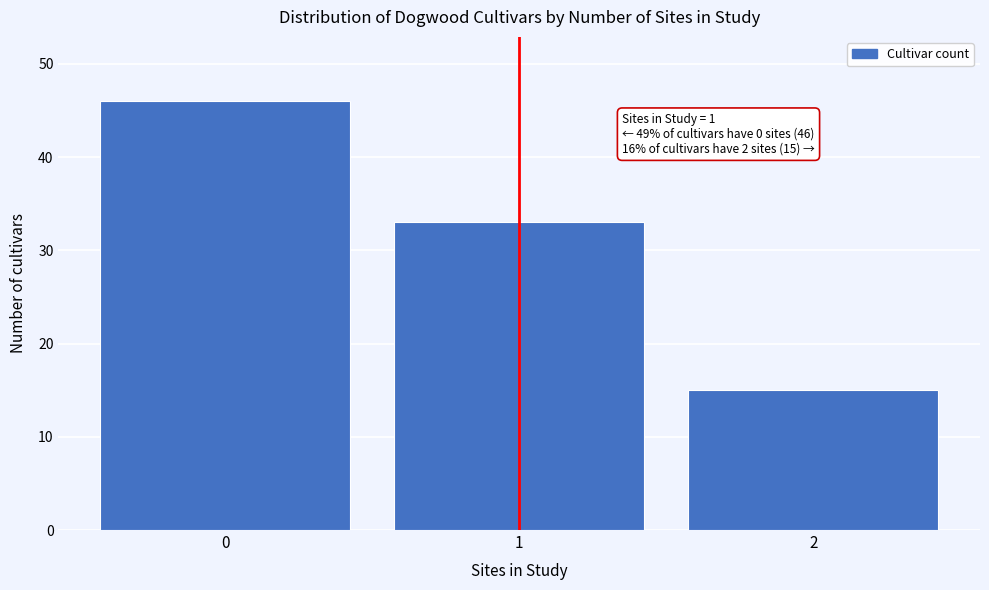

Reading left to right, what are all the values shown in this chart?

46	33	15